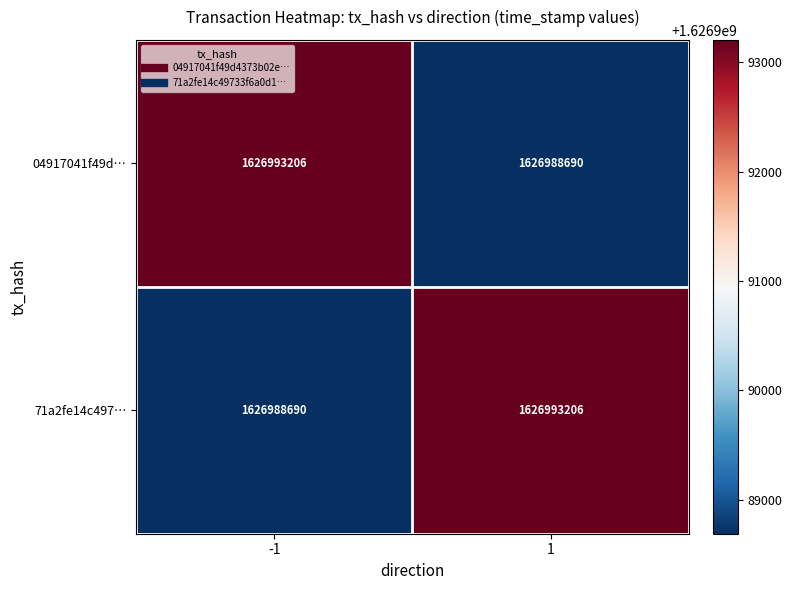

What is the approximate value of 71a2fe14c497… at 1?

1626993206